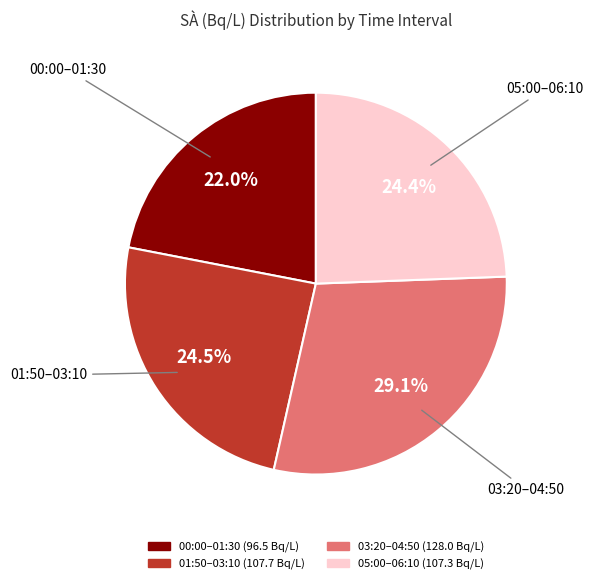

Is there any slice that represents more than half of the pie?

No